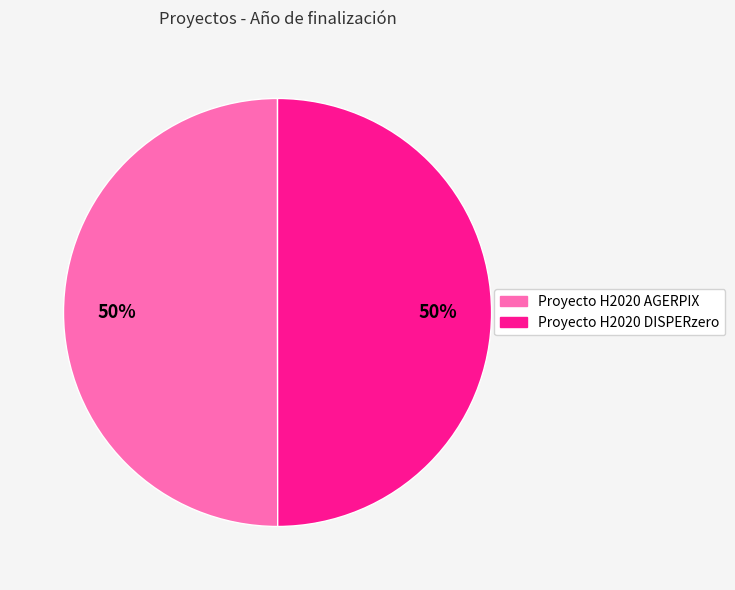

True or false: Proyecto H2020 AGERPIX accounts for 50% of the total.

True